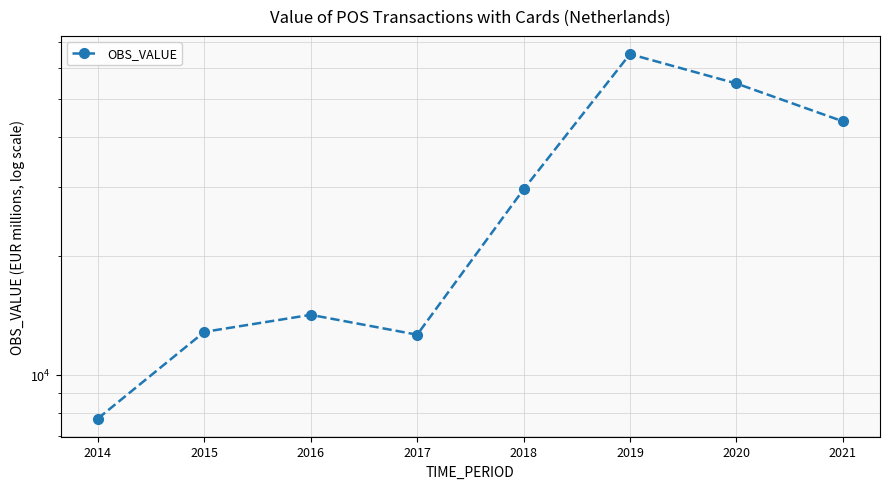

What is the difference between the values at 2021 and 2017?

31316.2